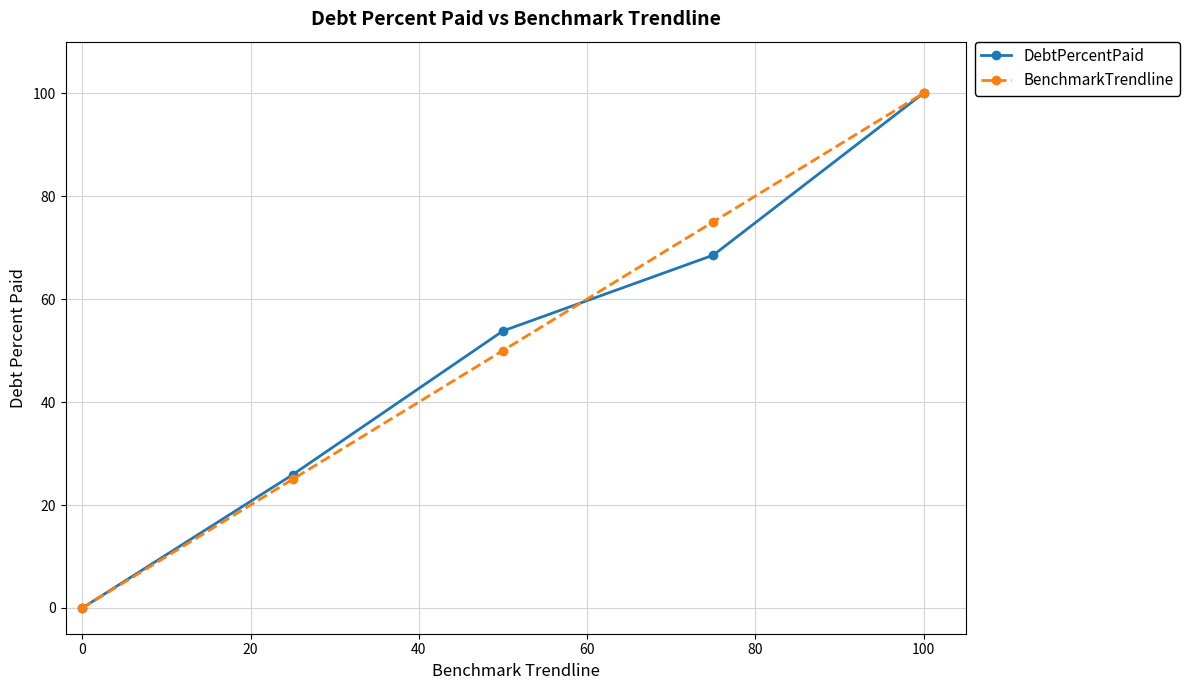

Count the BenchmarkTrendline values in the range 25 to 75.

3